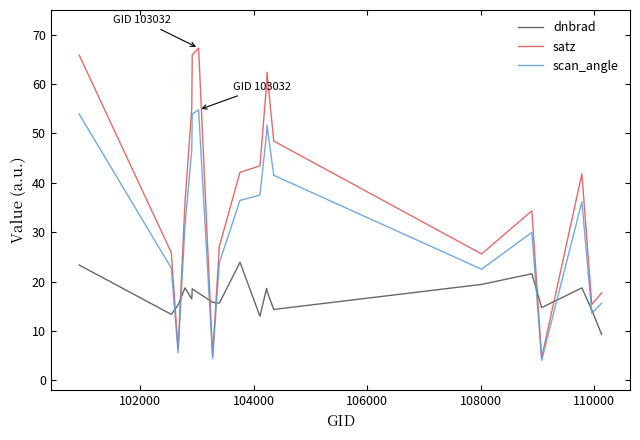

Which series has the largest range (max minus min)?

satz